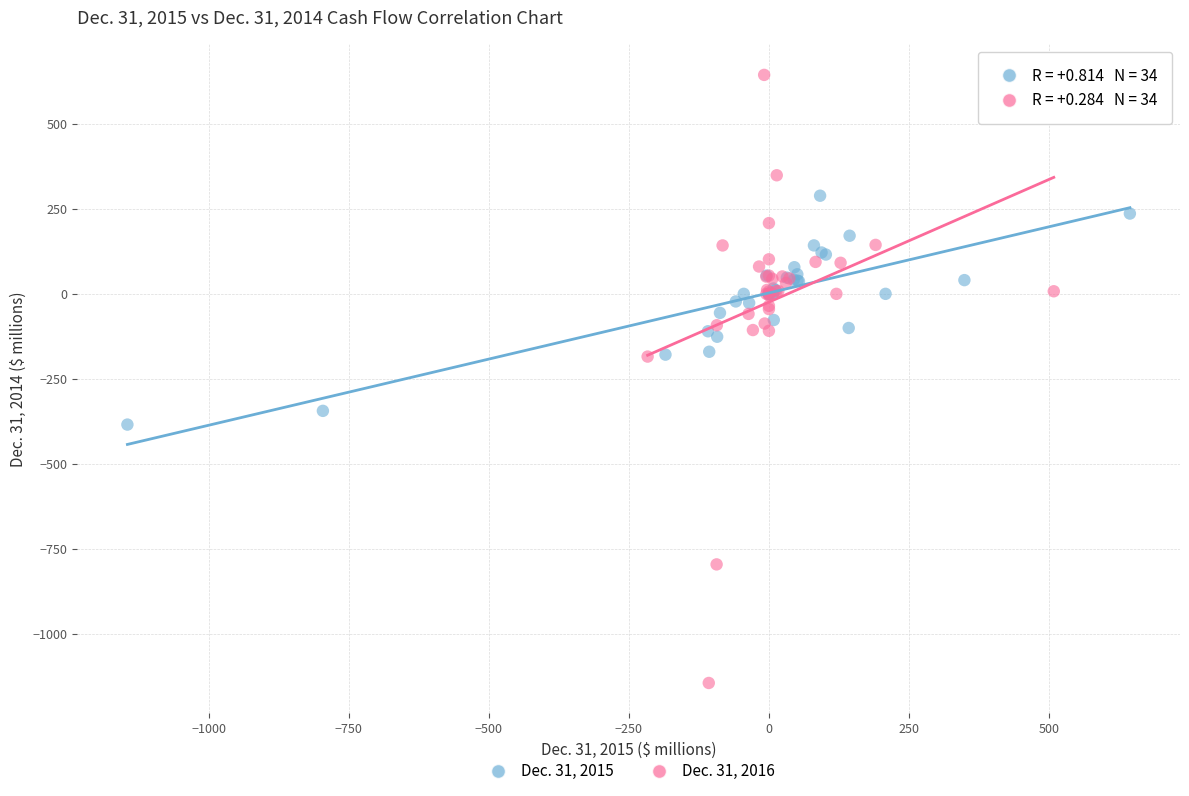

Which series has the largest Y range (max minus min)?

Dec. 31, 2016